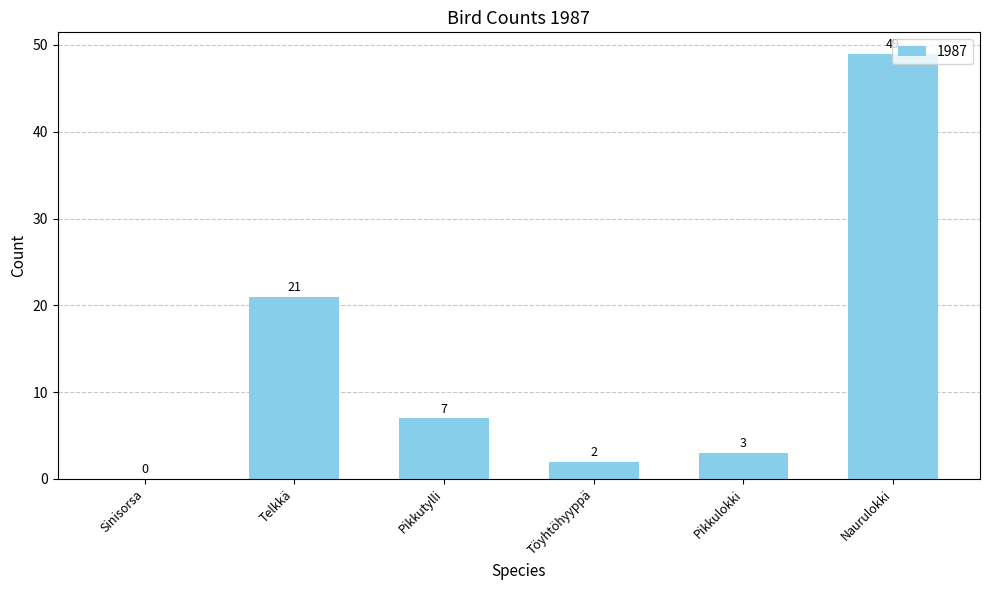

How many data points does each series have?

6